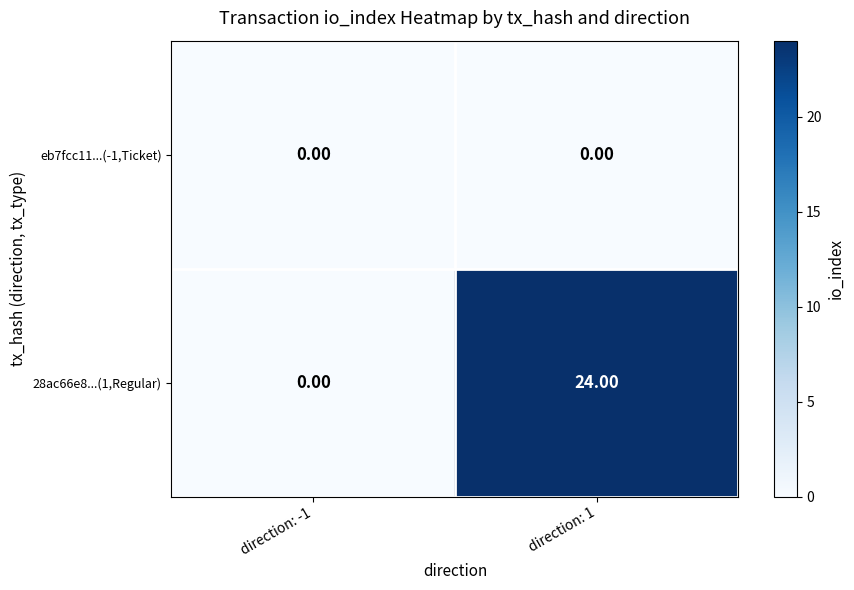

Rank the series by their average value, from lowest to highest.

eb7fcc11...(-1,Ticket), 28ac66e8...(1,Regular)